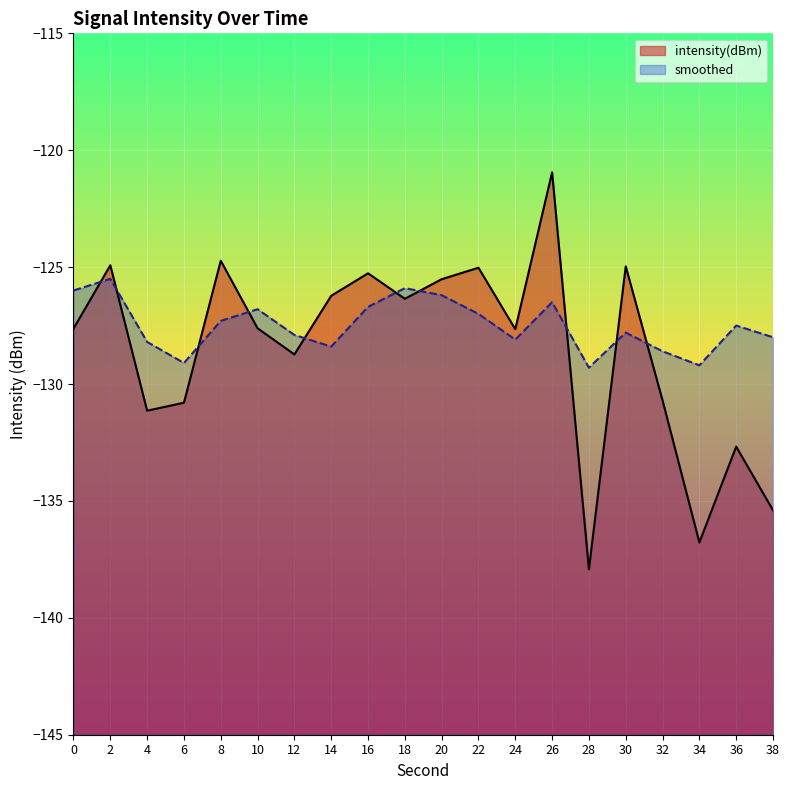

At which category is the sum across all series the highest?

26